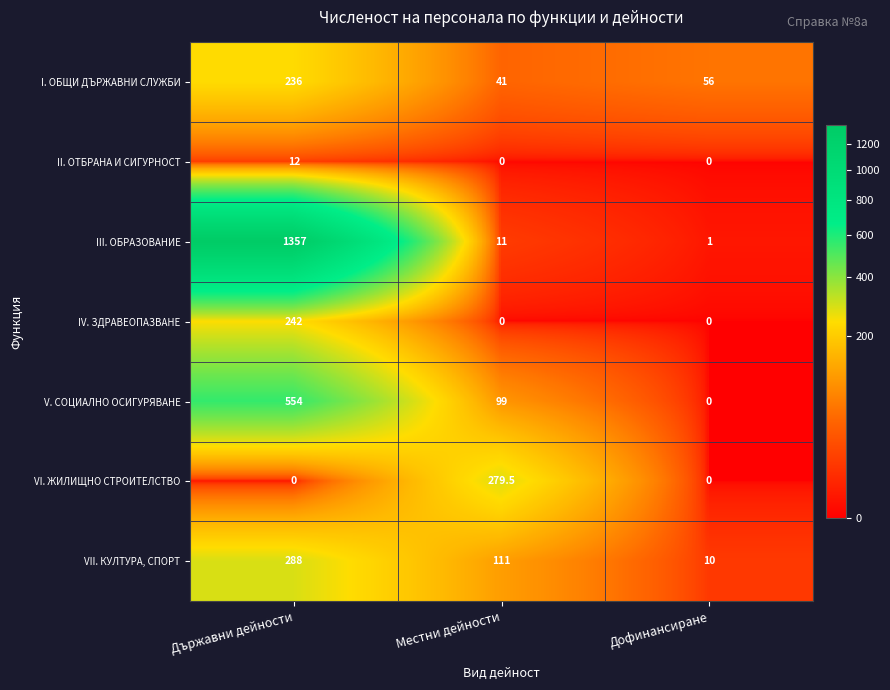

At how many categories does at least one series exceed 713?

1